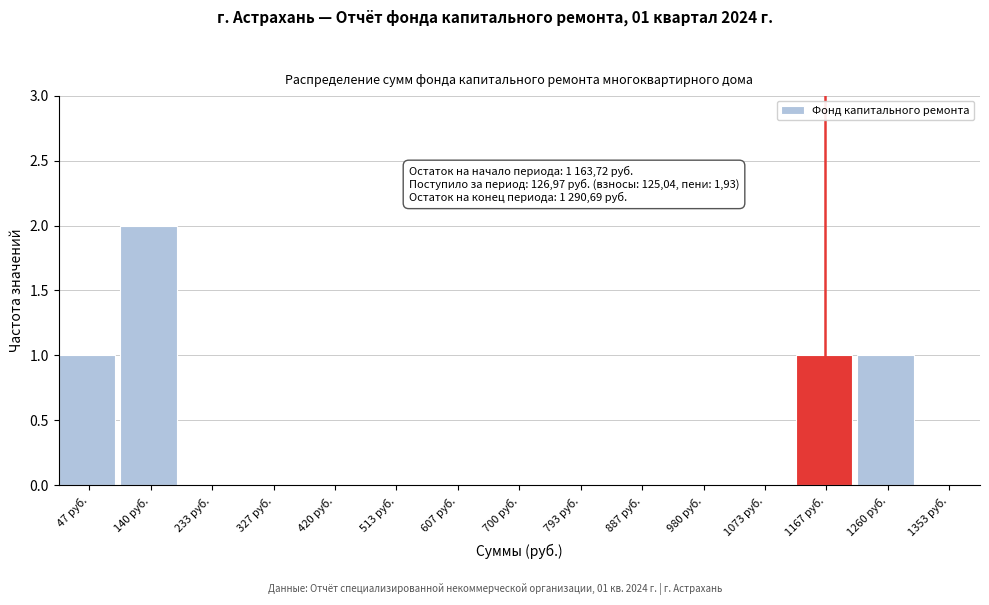

Over which range of the x-axis is the bar tallest?

90 to 190